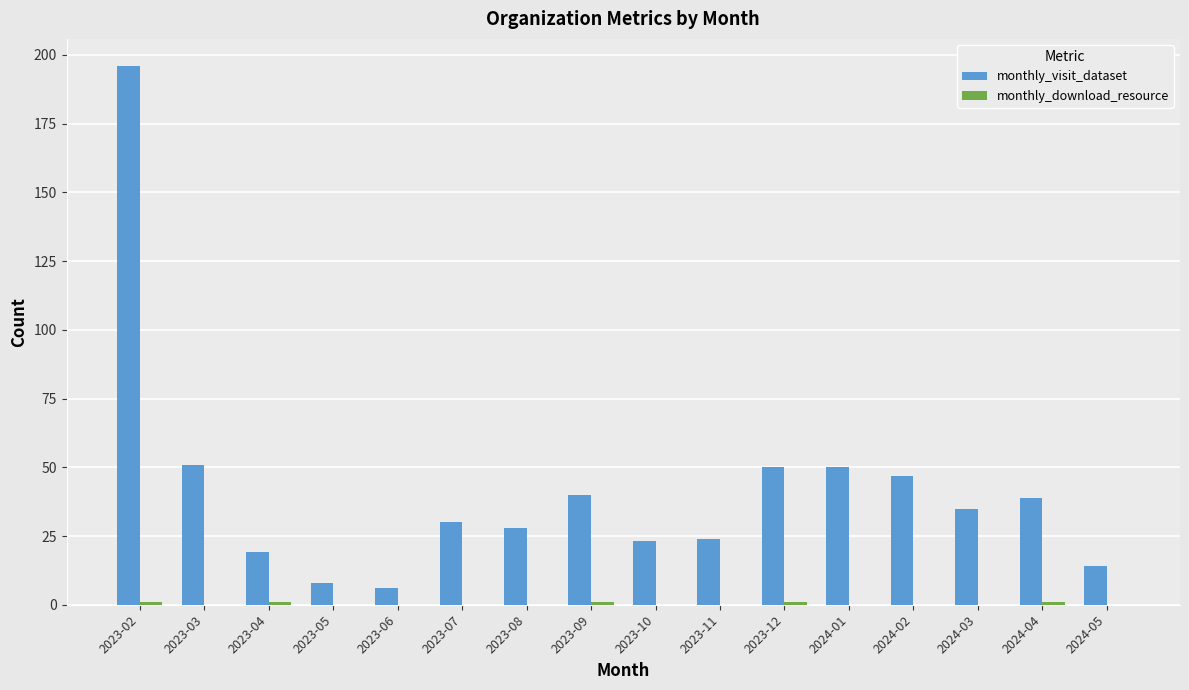

Count the number of data series in this chart.

2